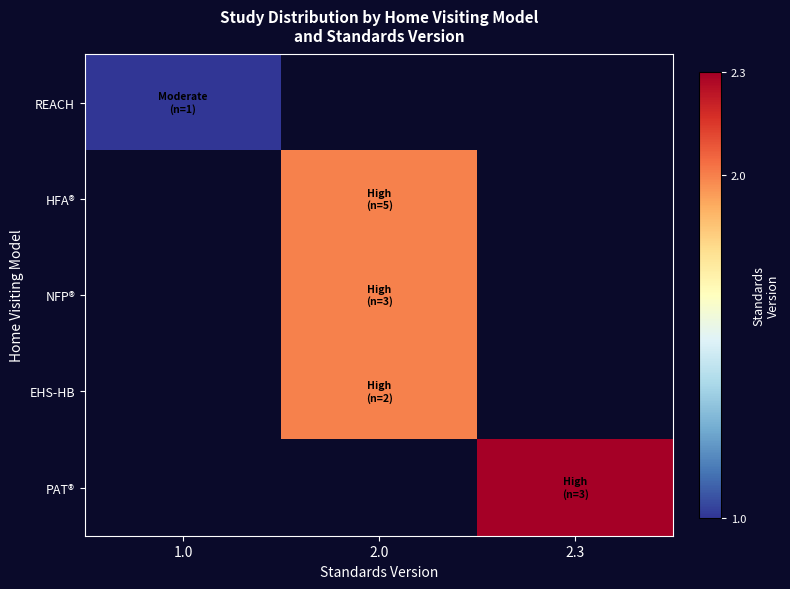

Is it true that EHS-HB equals 3.0 at 2.0?

False